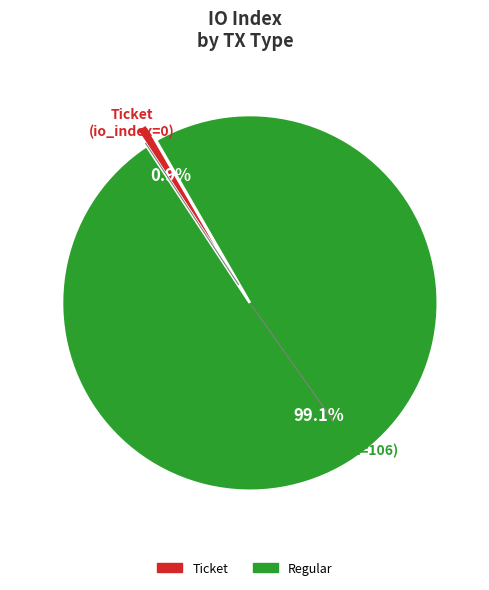

Is there any slice that represents more than half of the pie?

Yes